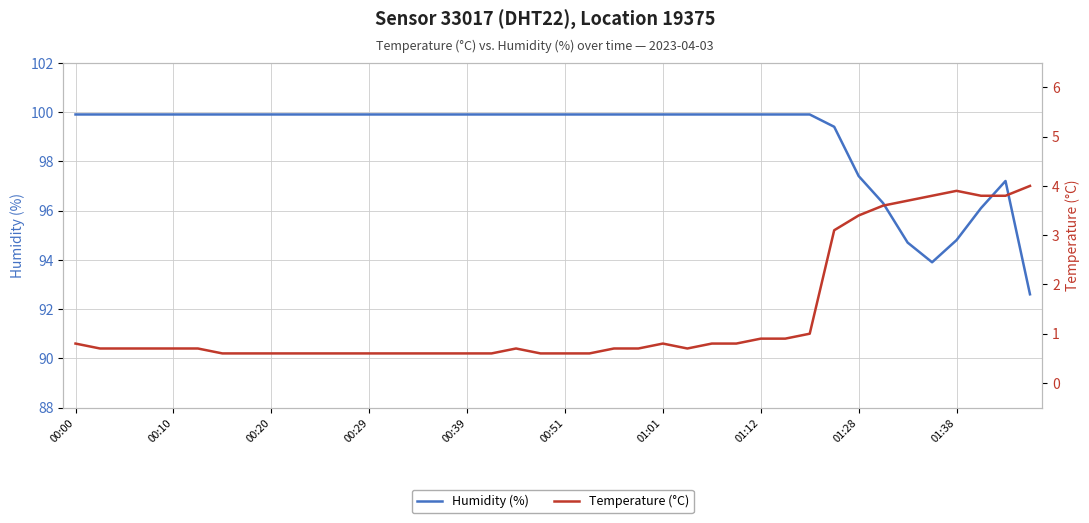

At how many categories does at least one series exceed 38?

40